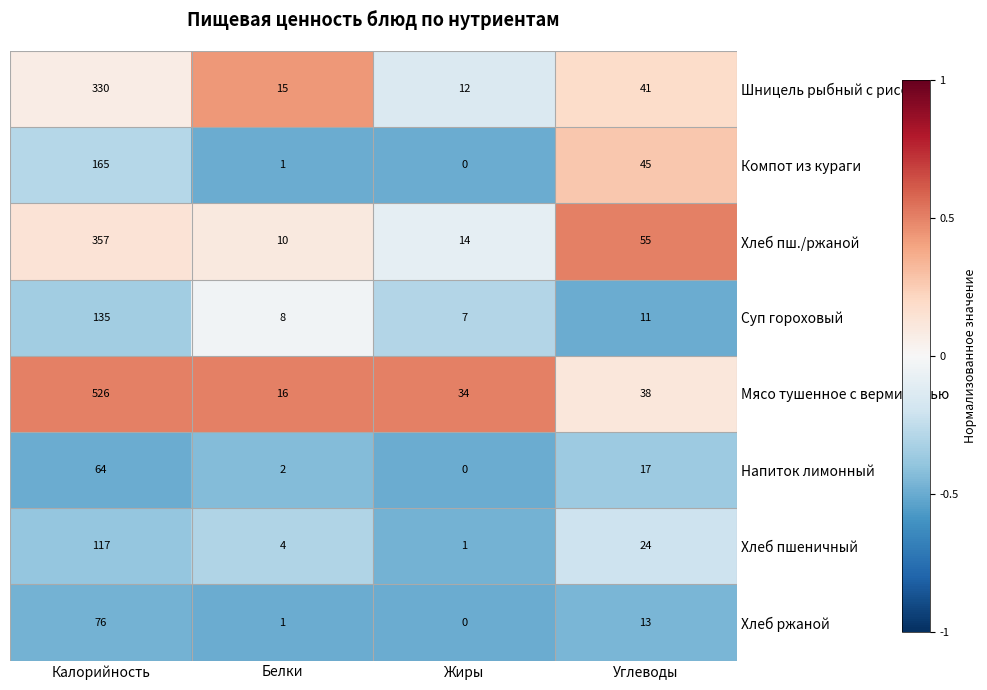

Which category has the highest value across all series?

Калорийность